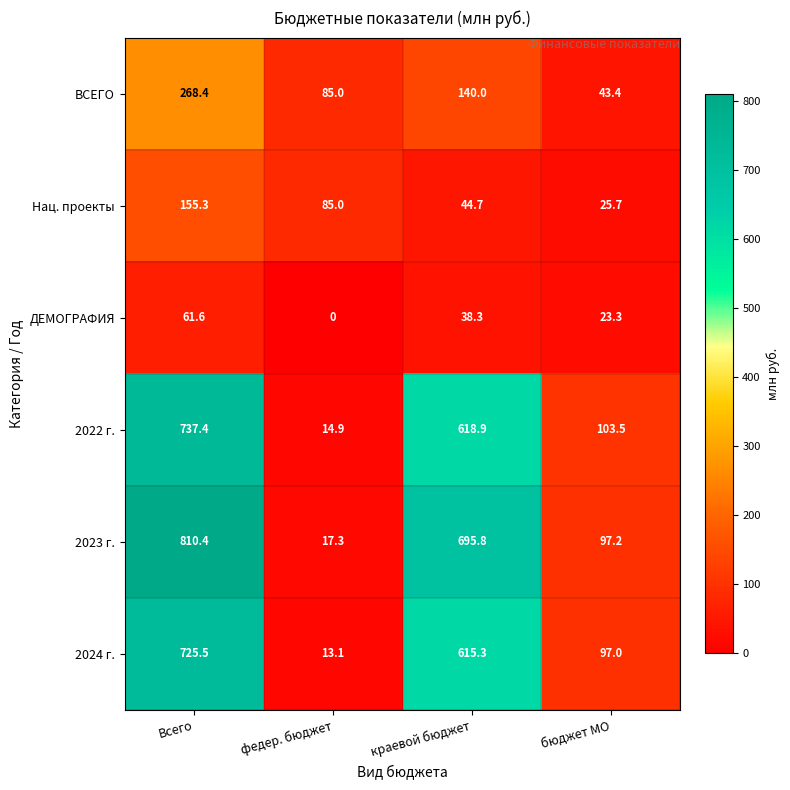

Which series has the largest total across all categories?

2023 г.